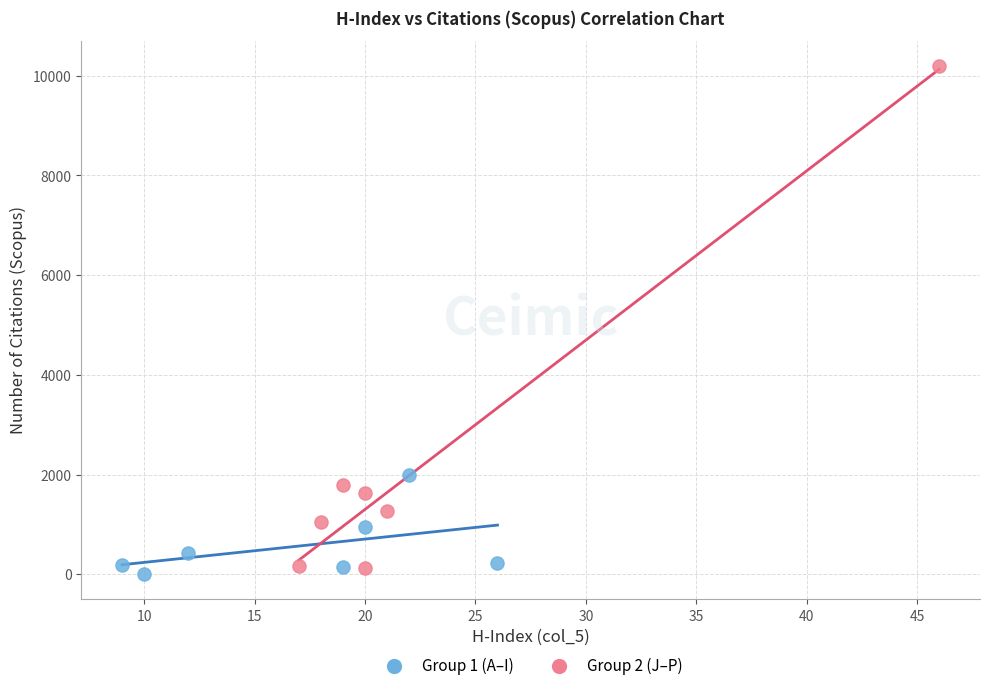

Which series has the widest spread of Y values?

Group 2 (J–P)